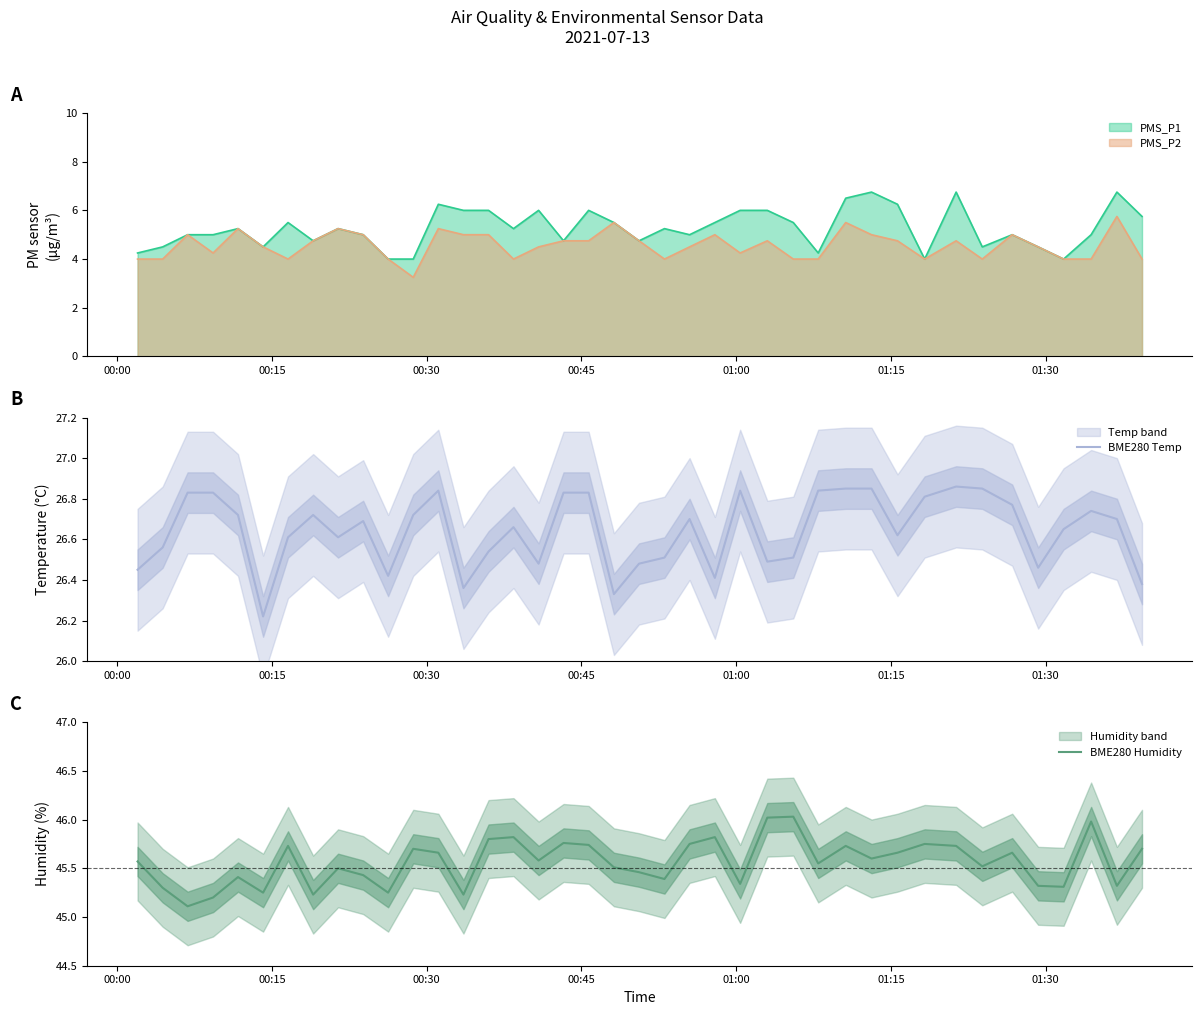

What is the minimum value for BME280 Humidity?

45.1